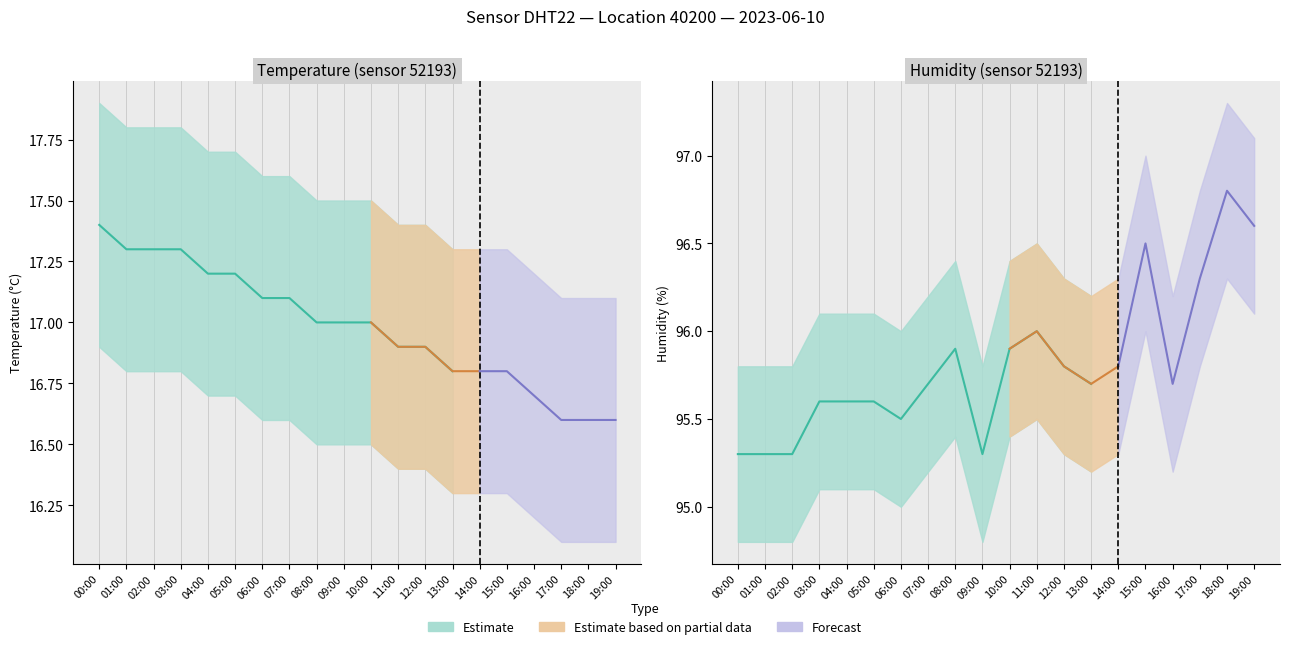

What is the approximate value of humidity_high at 08:00?

96.4